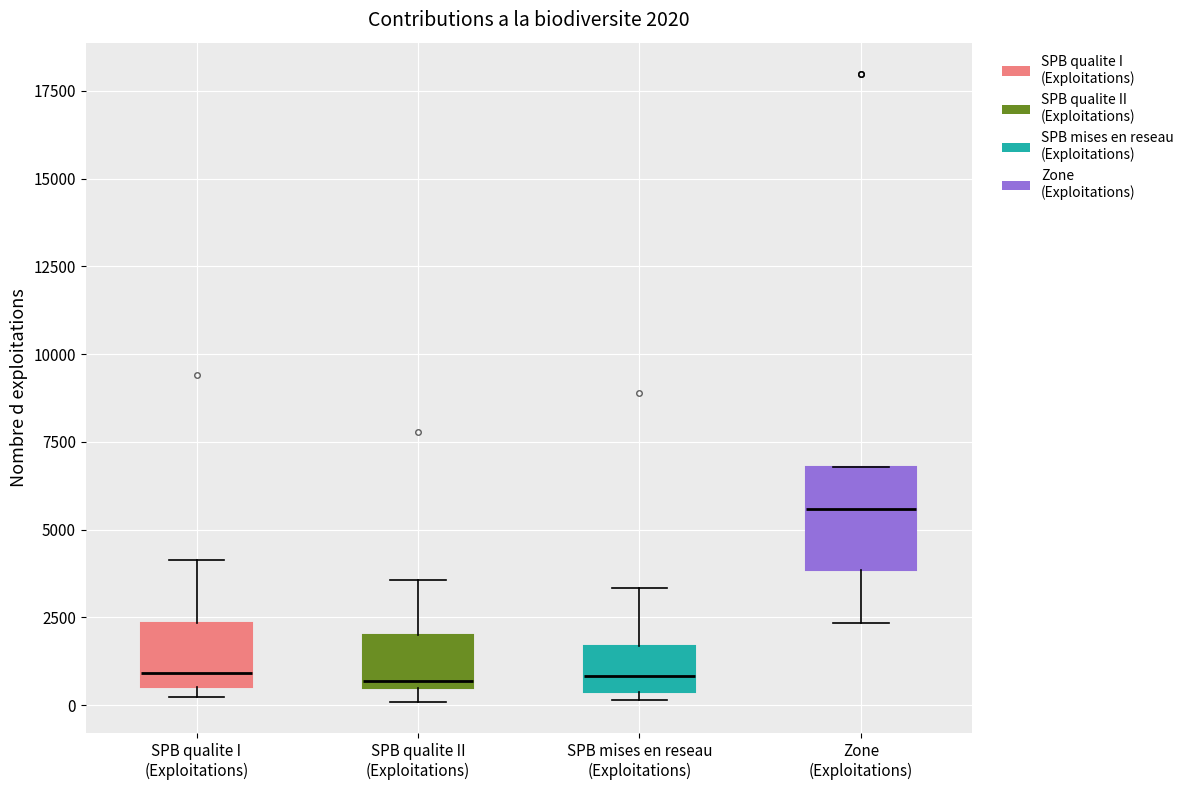

Comparing the boxes themselves (not the whiskers), which one is the tallest?

Zone (Exploitations)